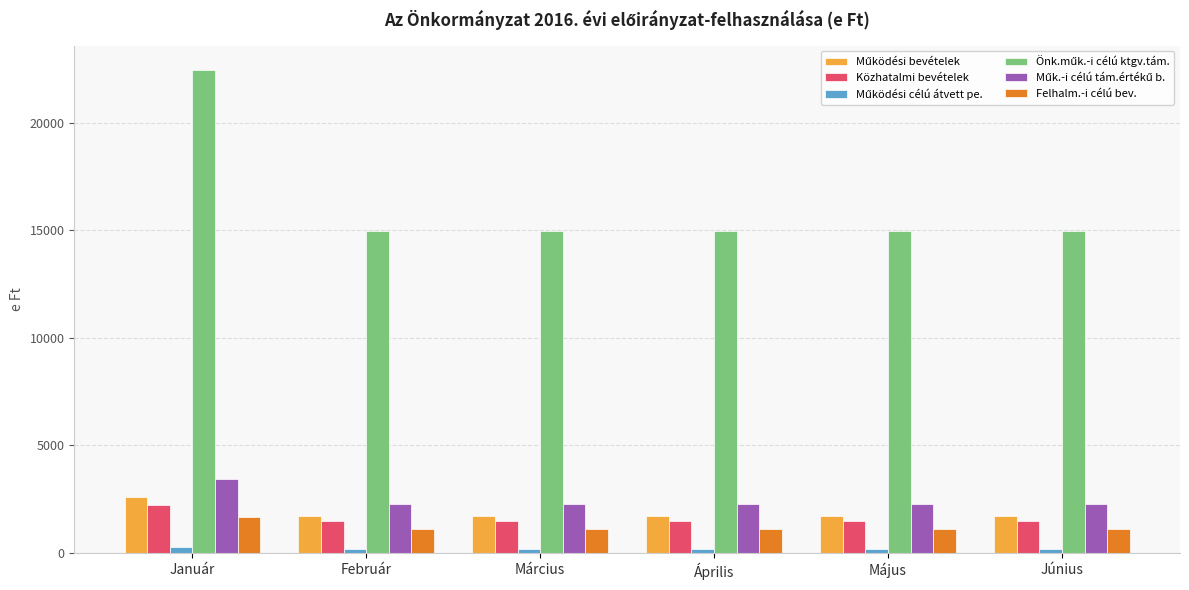

At which label does Felhalm.-i célú bev. reach its peak?

Január